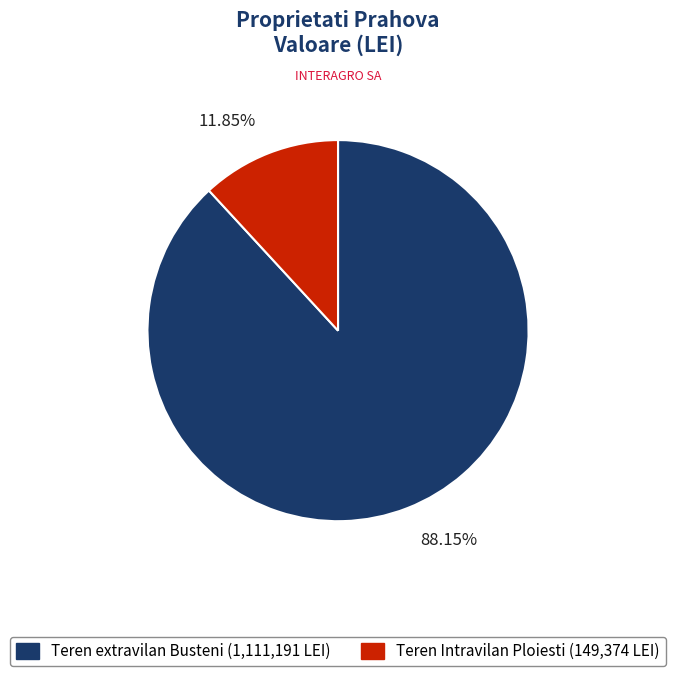

Is there a majority slice in this chart?

Yes